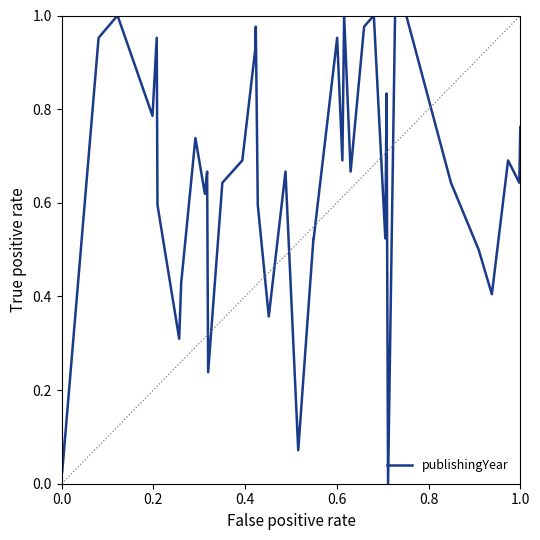

How many lines are shown in the chart?

1